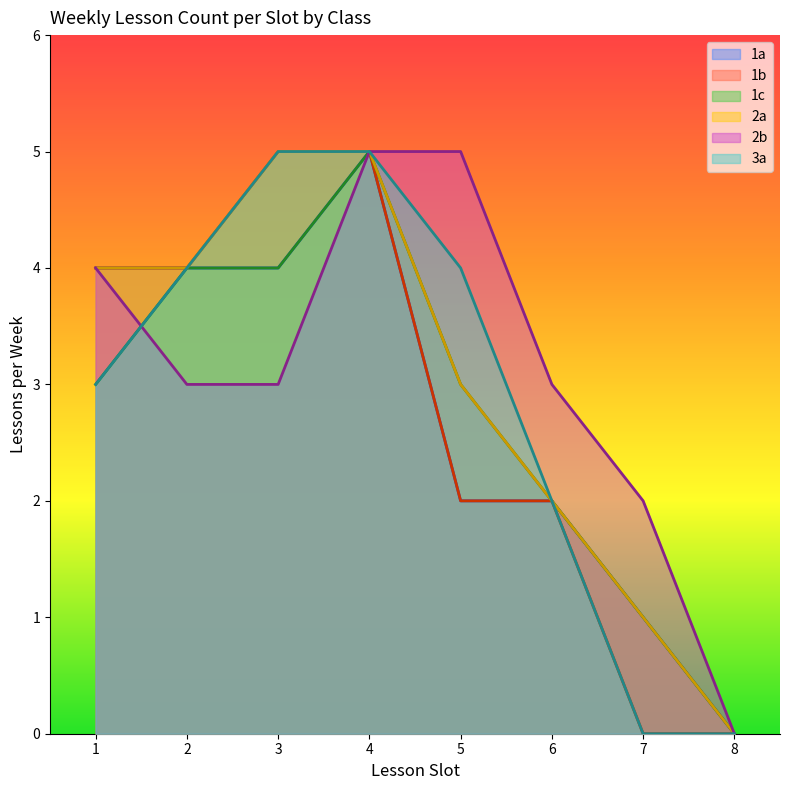

True or false: 2a and 3a cross at least once.

False